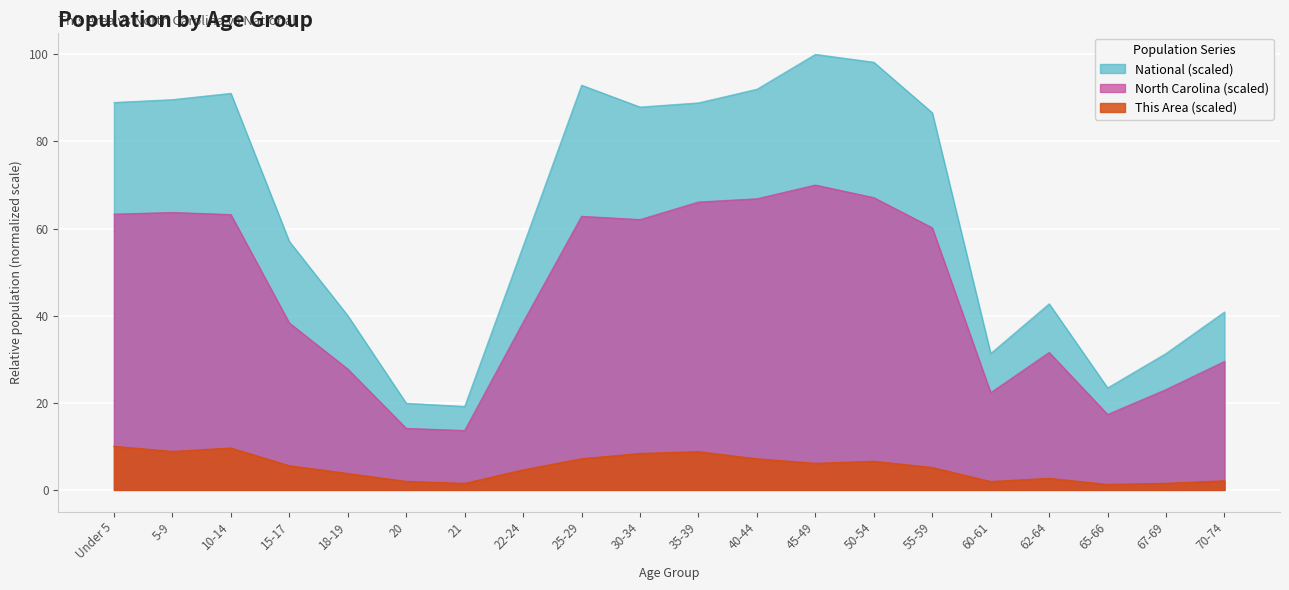

How many data points in National are above 86?

10